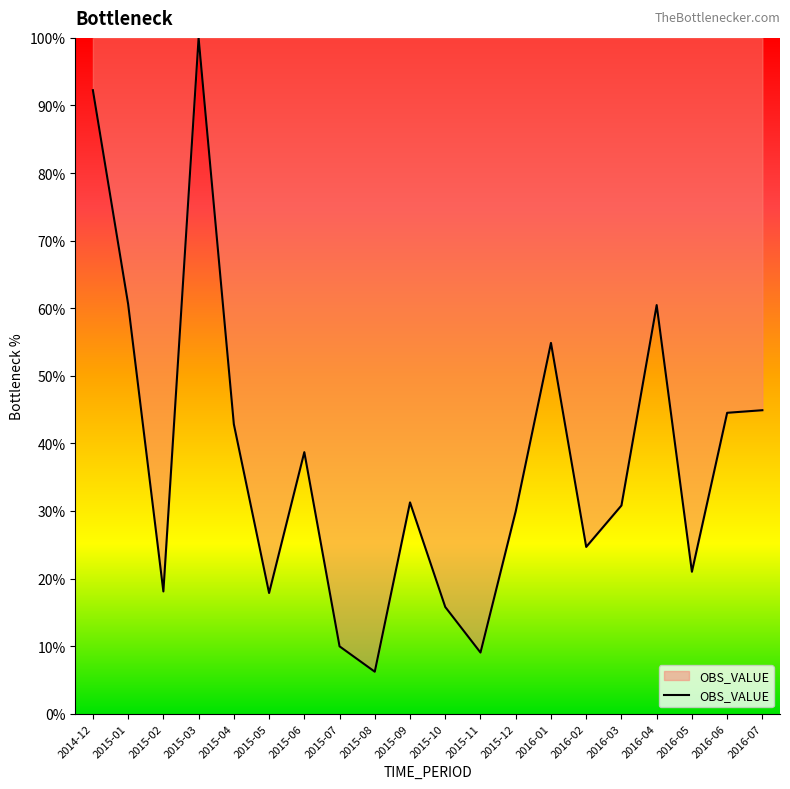

True or false: the data has more than 1 interior local peaks.

True